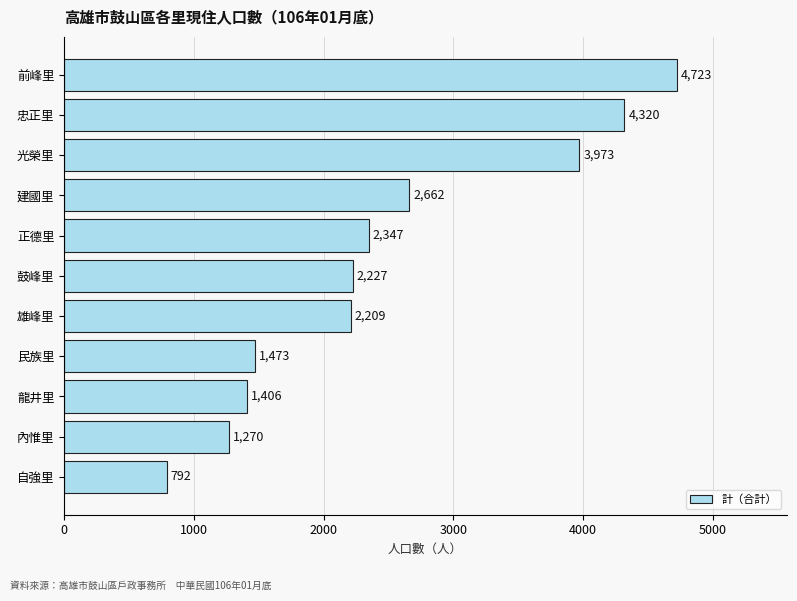

List the labels in order of value, largest first.

前峰里, 忠正里, 光榮里, 建國里, 正德里, 鼓峰里, 雄峰里, 民族里, 龍井里, 內惟里, 自強里